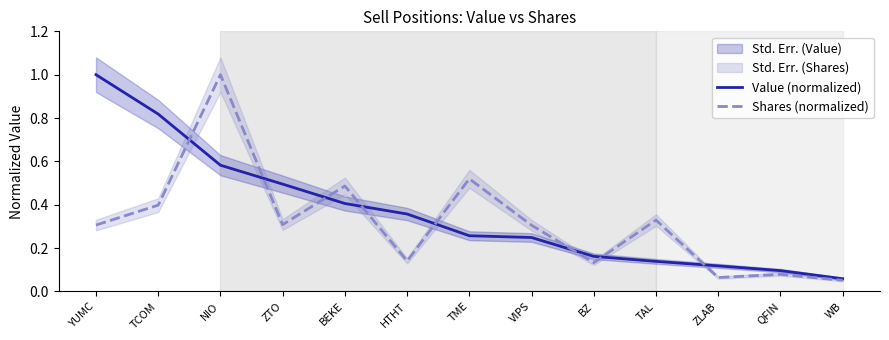

Reading left to right, what are all the values shown in this chart?

Value (normalized): 1.0	0.8	0.6	0.5	0.4	0.4	0.3	0.2	0.2	0.1	0.1	0.1	0.1
Shares (normalized): 0.3	0.4	1.0	0.3	0.5	0.1	0.5	0.3	0.1	0.3	0.1	0.1	0.1